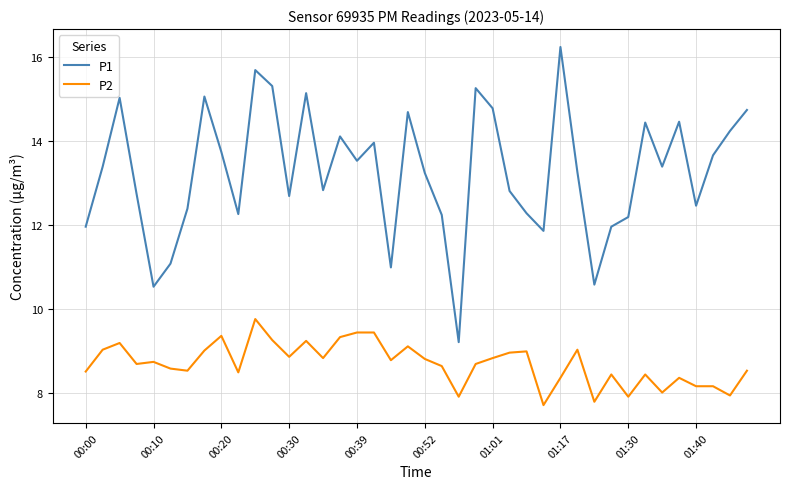

What is the maximum value for P1?

16.2